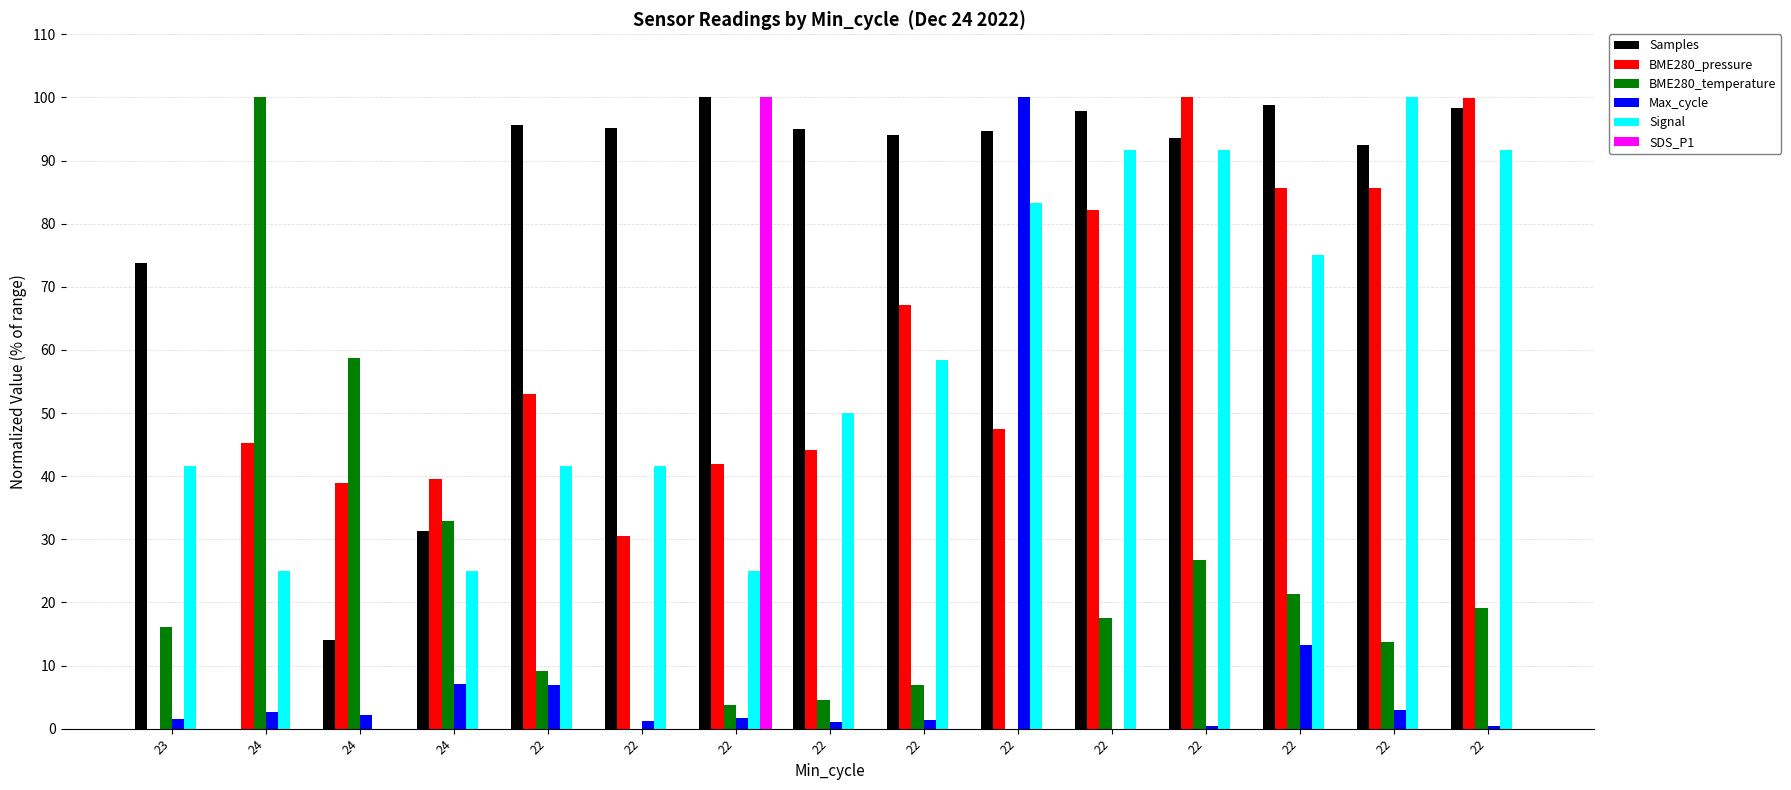

The BME280_pressure series shows 85.7 at 22. True or false?

True